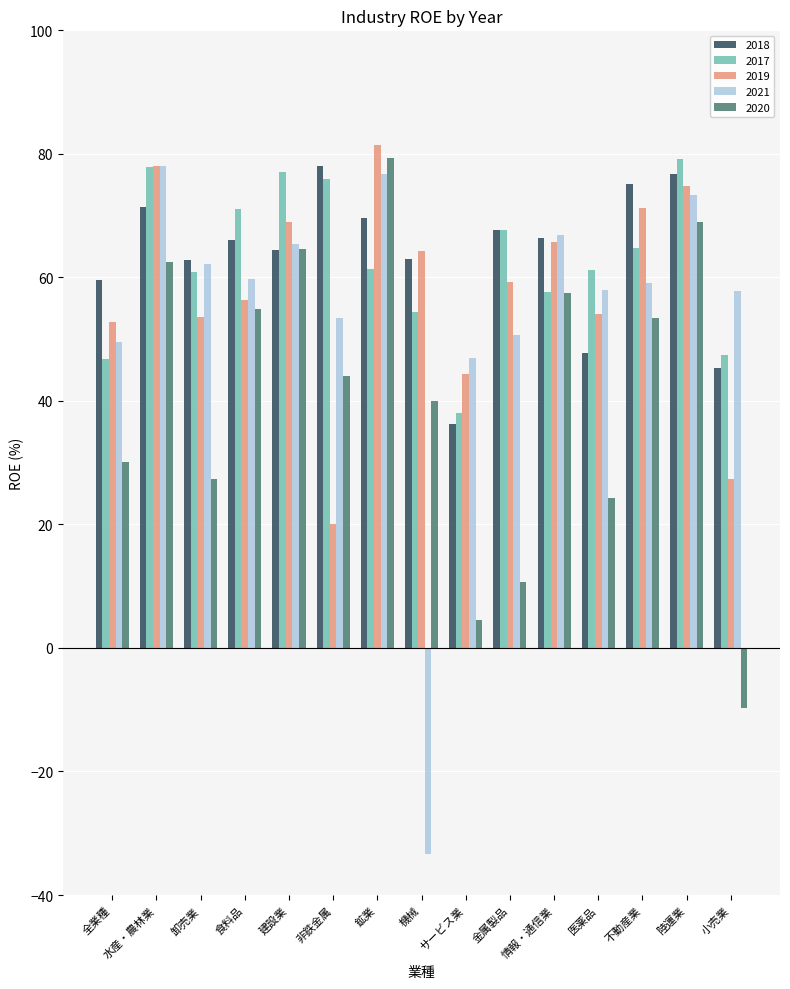

At how many categories does at least one series exceed 7?

15